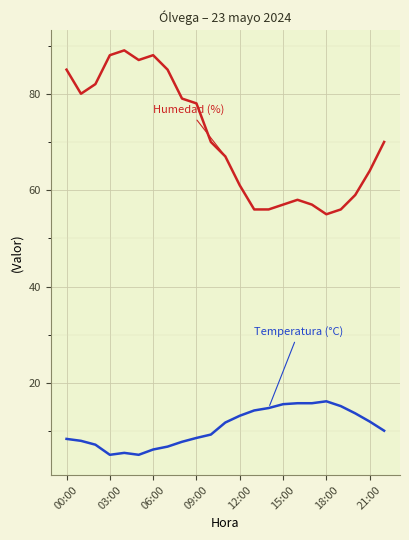

What is the smallest value displayed?

5.1